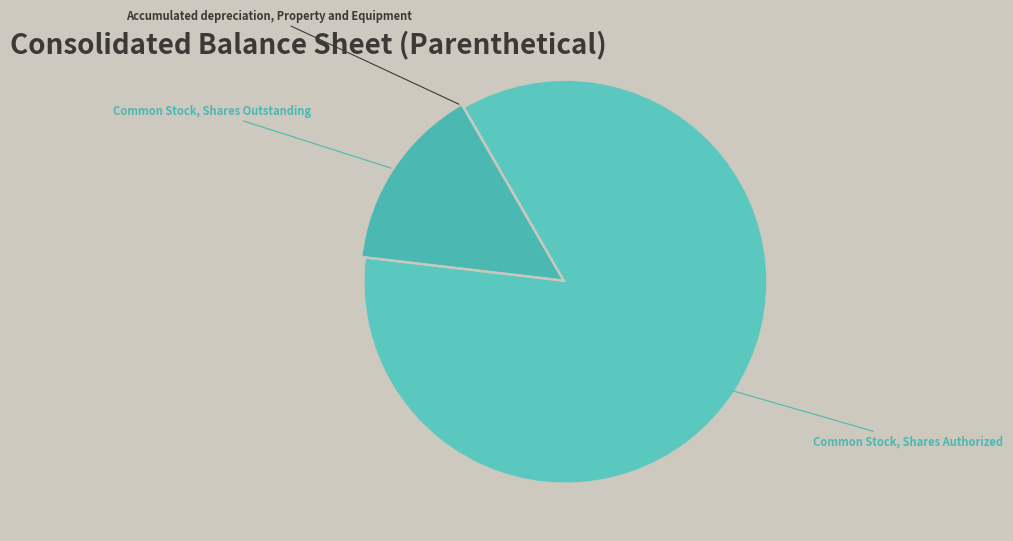

Do Common Stock, Shares Authorized and Common Stock, Shares Outstanding together represent more than half of the pie?

Yes